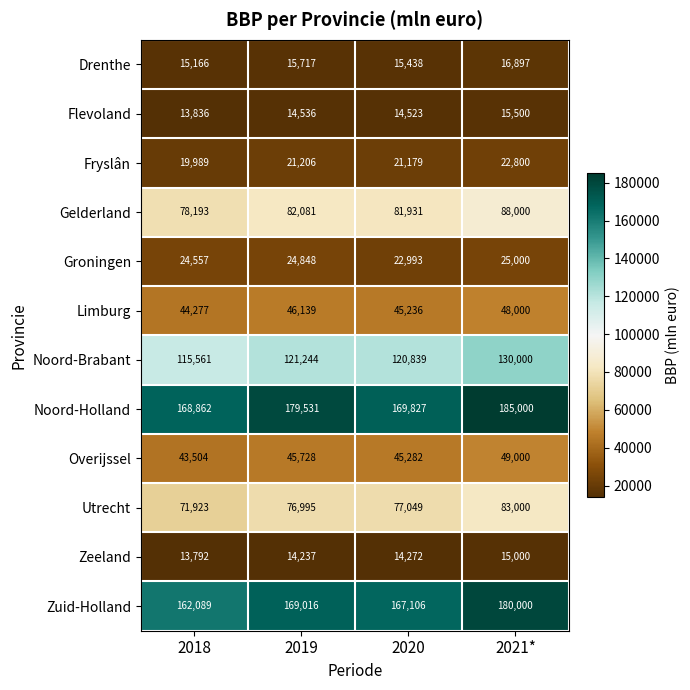

Which label corresponds to the smallest value in the chart?

2018